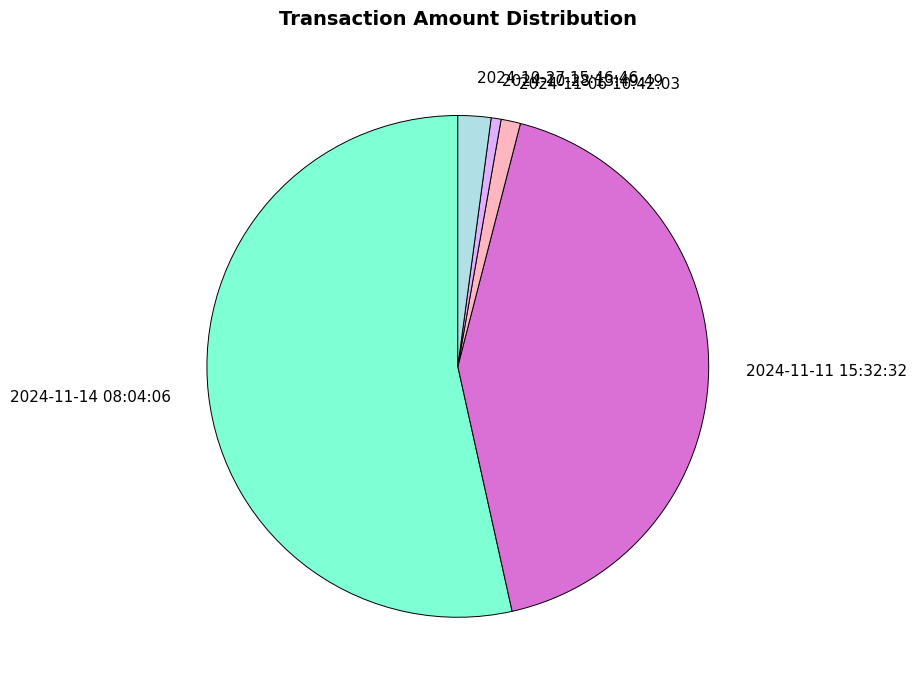

Which category has the smallest portion of the pie?

2024-10-28 13:49:49